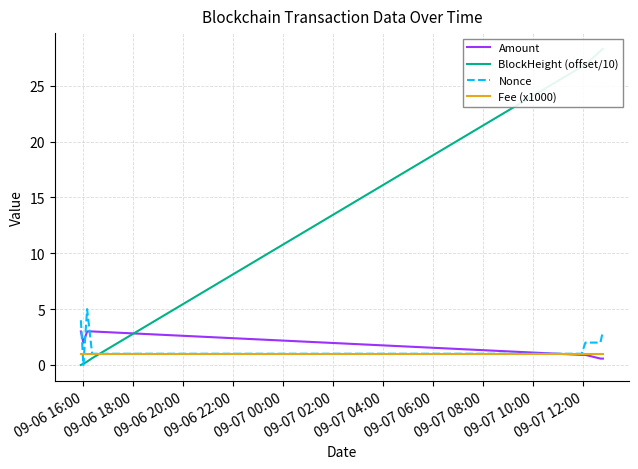

Does the chart have visible grid lines?

Yes